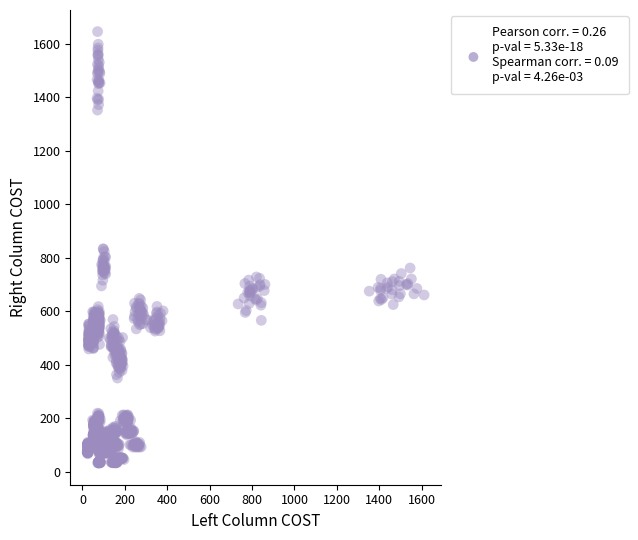

What is the range of X values (max minus min)?

1589.7